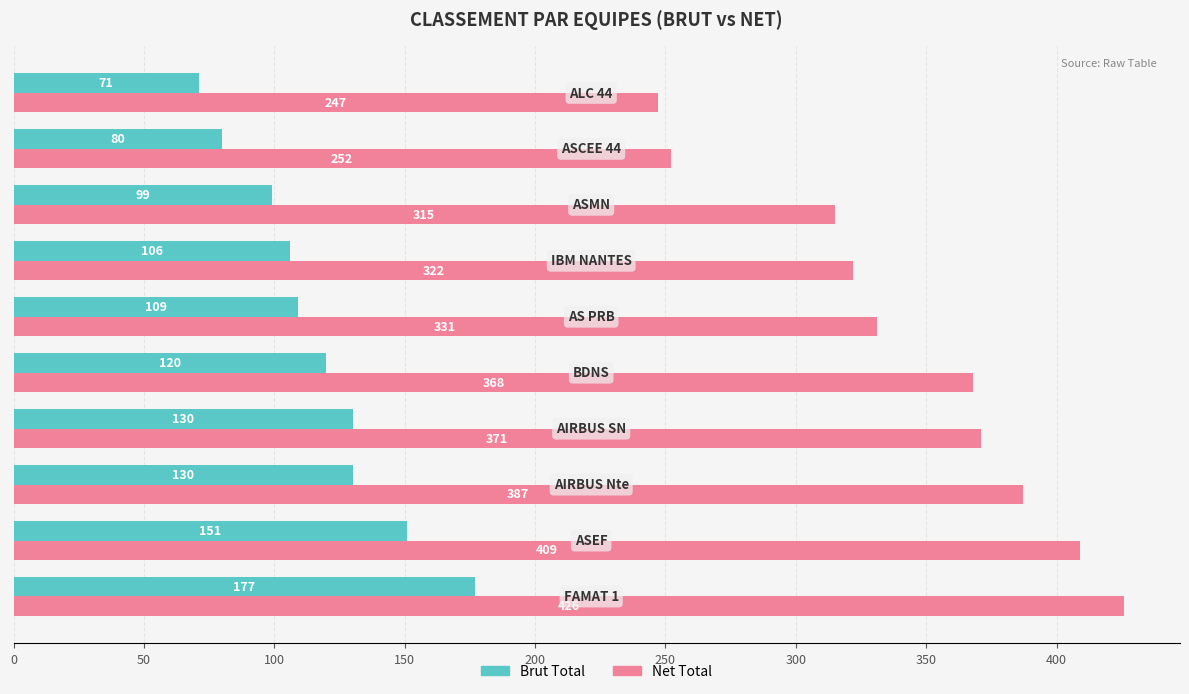

What is the maximum value for Brut Total?

177